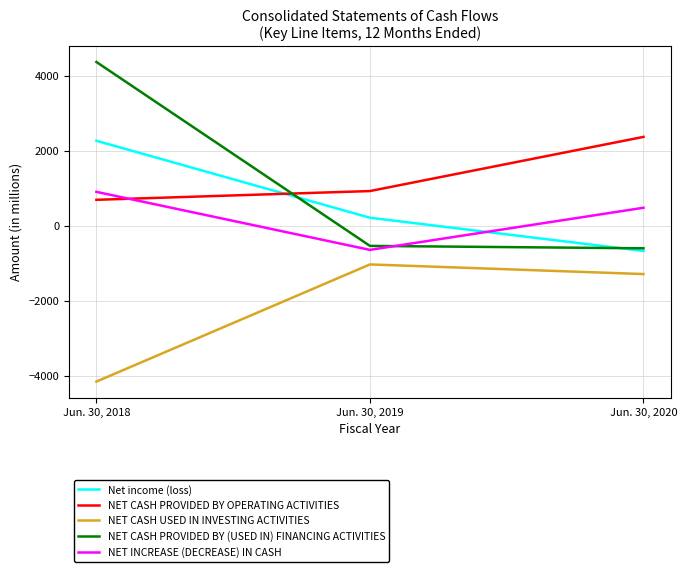

Reading left to right, what are all the values shown in this chart?

Net income (loss): 2266	214	-672
NET CASH PROVIDED BY OPERATING ACTIVITIES: 692	925	2369
NET CASH USED IN INVESTING ACTIVITIES: -4154	-1031	-1288
NET CASH PROVIDED BY (USED IN) FINANCING ACTIVITIES: 4366	-537	-601
NET INCREASE (DECREASE) IN CASH: 904	-643	480